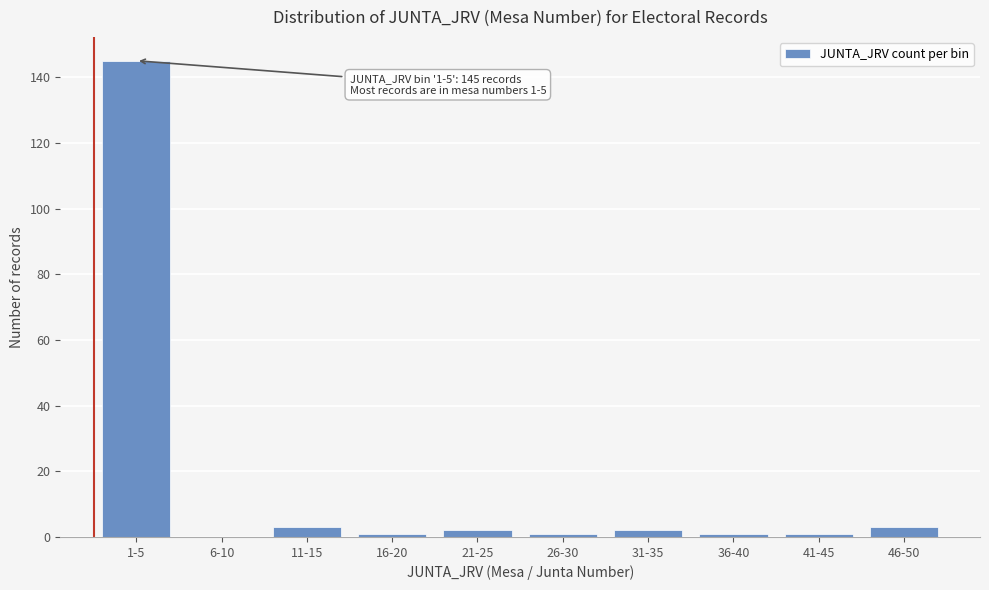

Reading right to left, extract all data points from this chart.

46-50=3	41-45=1	36-40=1	31-35=2	26-30=1	21-25=2	16-20=1	11-15=3	6-10=0	1-5=145